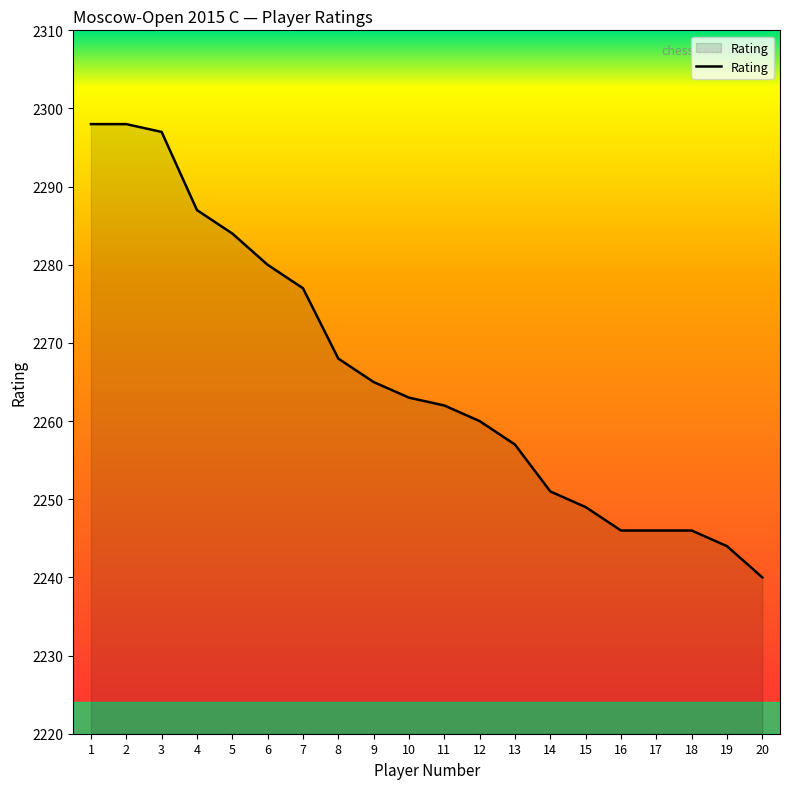

What is the sum of all values?

45318